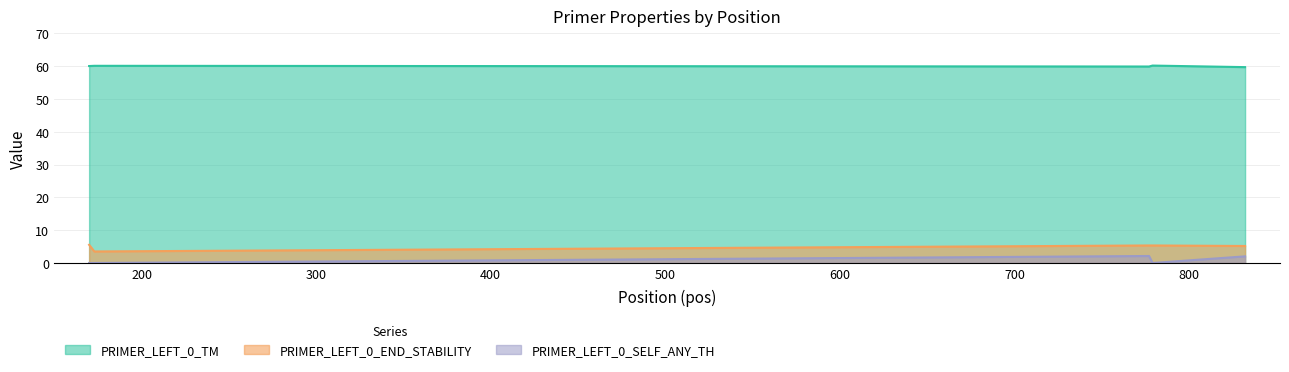

At which category is the sum across all series the highest?

777